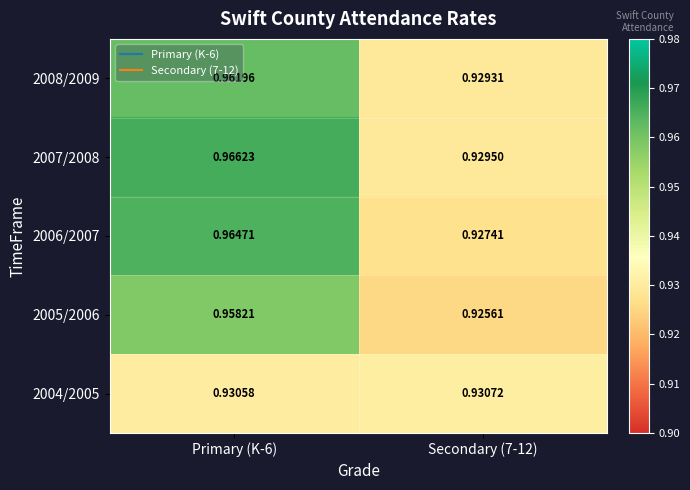

Which series has the largest total across all categories?

2007/2008